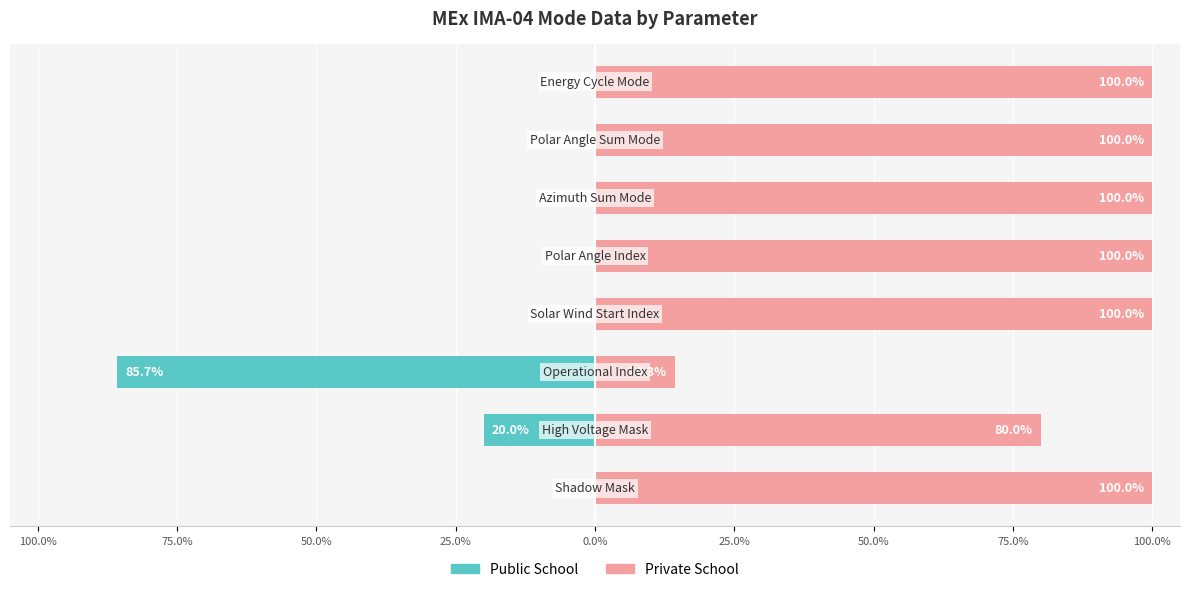

Count the number of data series in this chart.

2